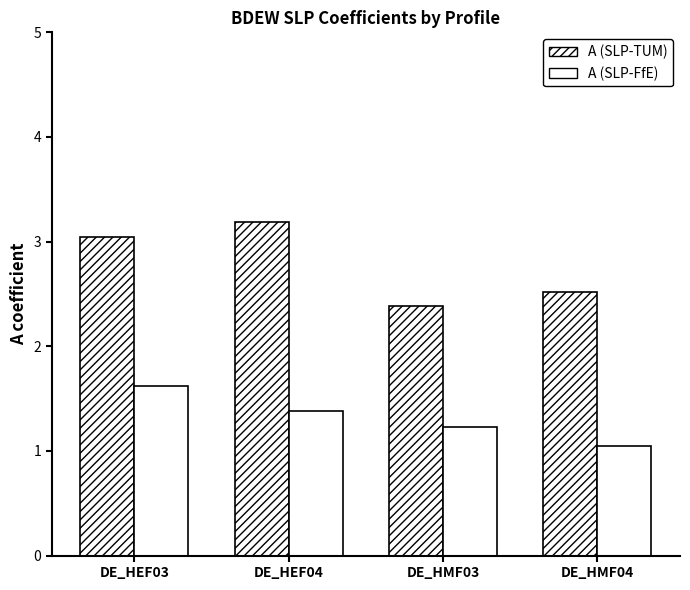

Which series has the largest range (max minus min)?

A (SLP-TUM)